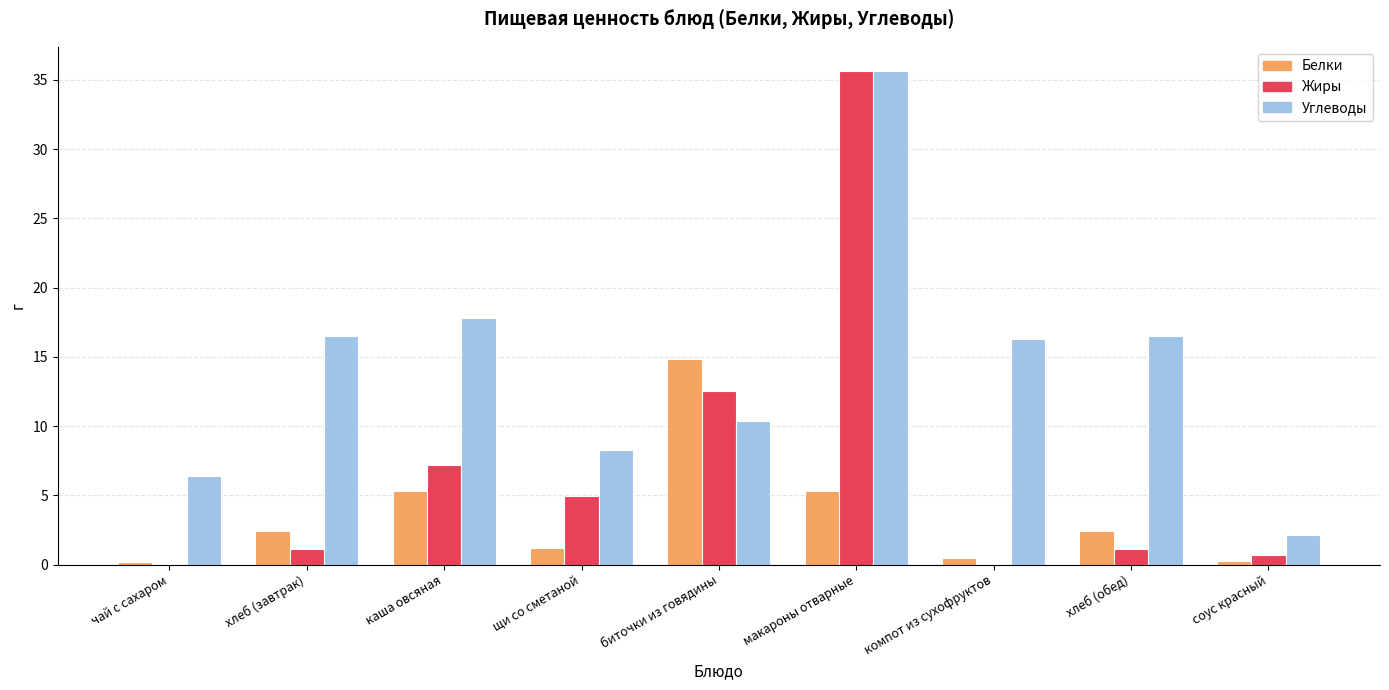

Is the value of Белки at компот из сухофруктов greater than the value of Жиры at хлеб (обед)?

No